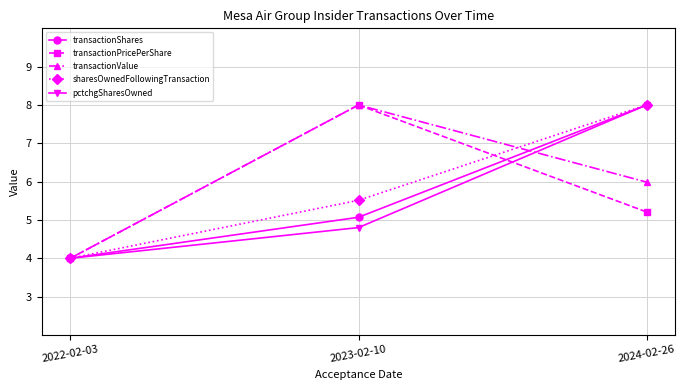

How many series are shown in this chart?

5